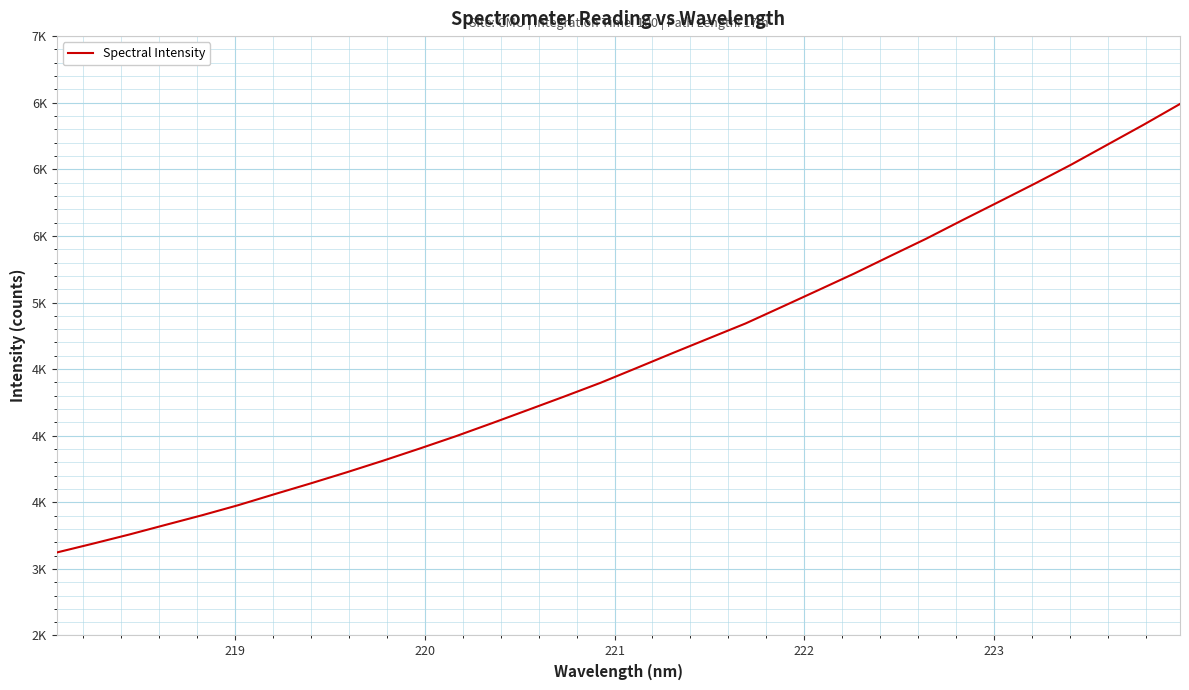

Does the chart display data point markers on the line(s)?

No